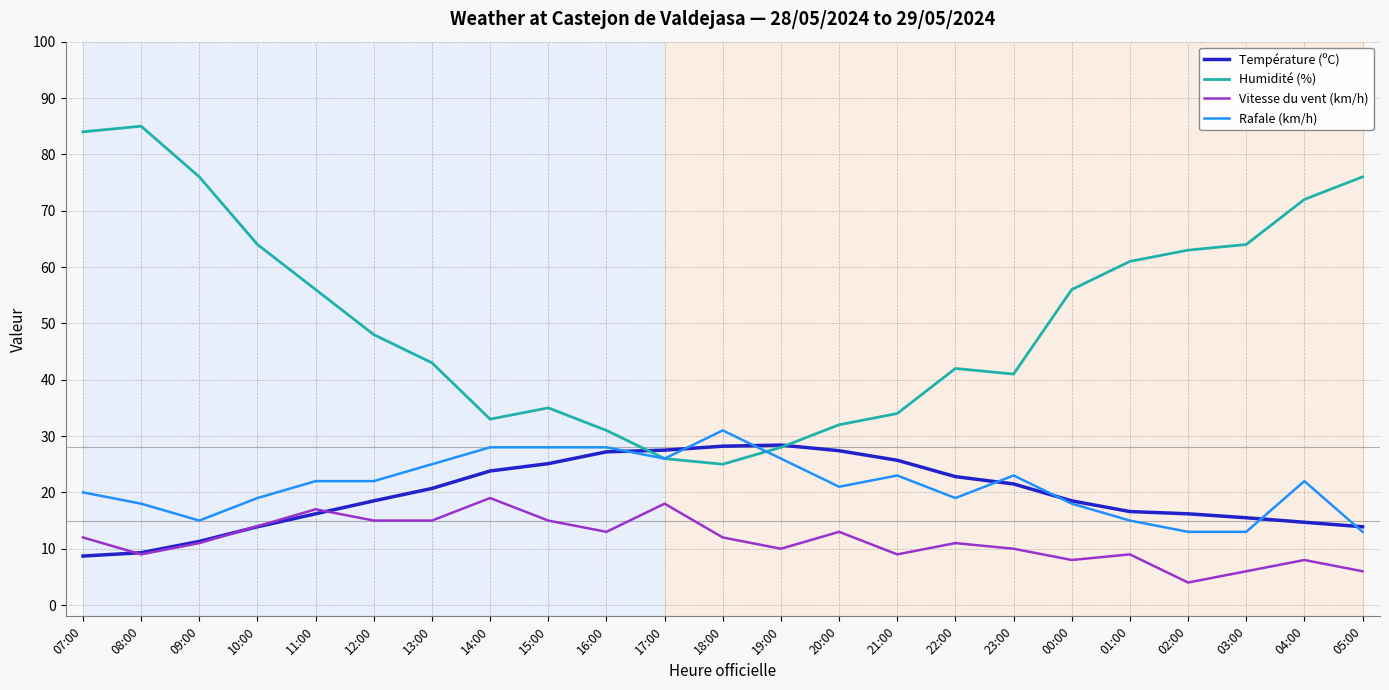

Rank the series at 02:00 from highest to lowest value.

Humidité (%), Température (ºC), Rafale (km/h), Vitesse du vent (km/h)